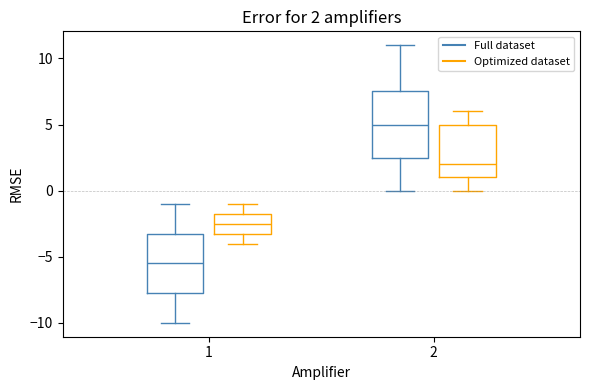

Which box is the tallest, from its lower edge to its upper edge?

2 (Full dataset)